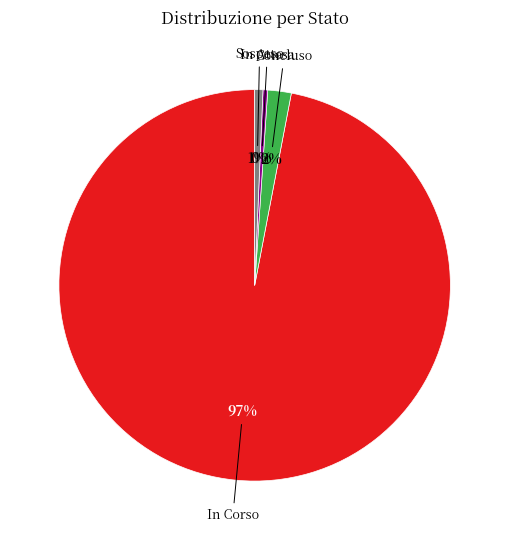

Which slice is the largest?

In Corso